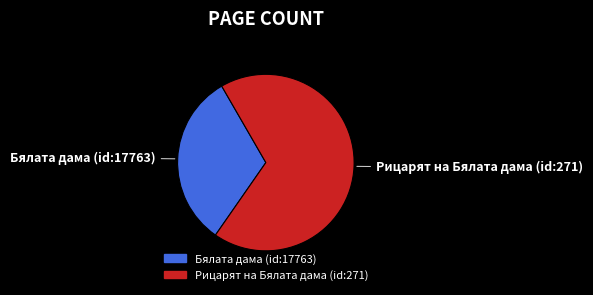

Between Рицарят на Бялата дама (id:271) and Бялата дама (id:17763), which is larger?

Рицарят на Бялата дама (id:271)